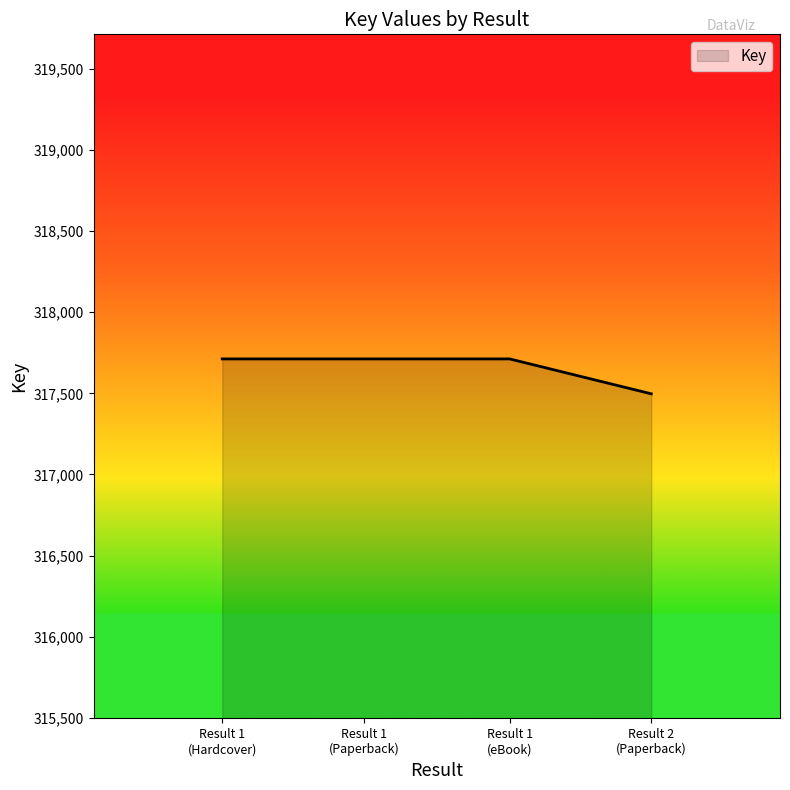

What is the minimum value shown in the chart?

317497